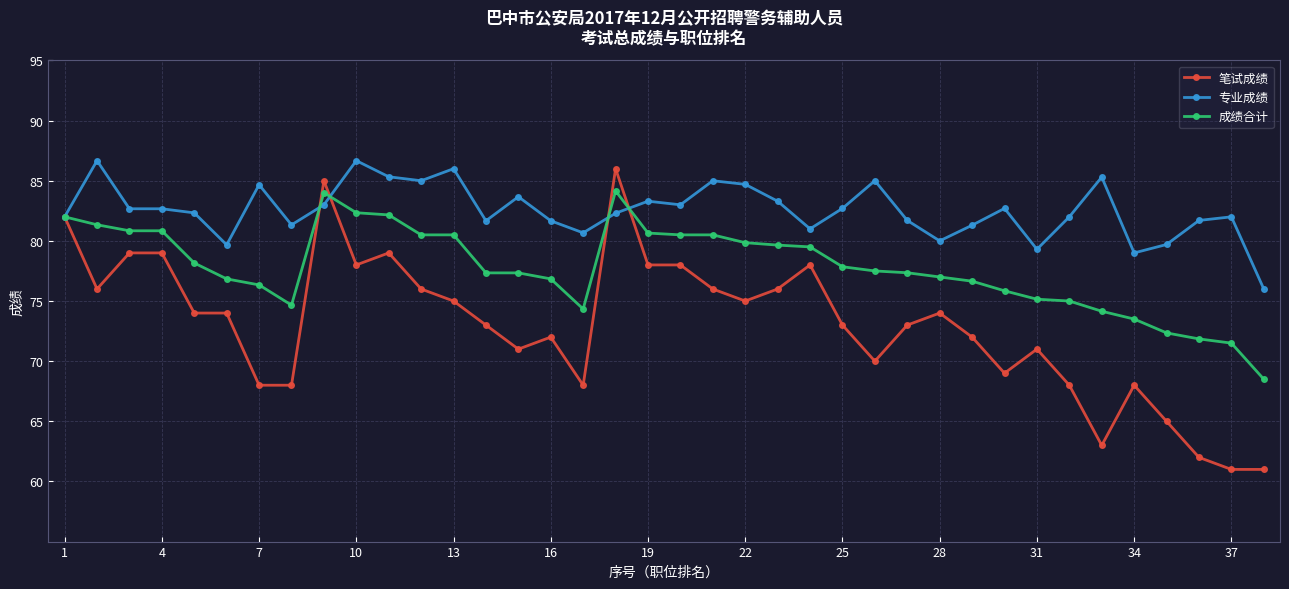

True or false: 笔试成绩 and 成绩合计 cross at least once.

True